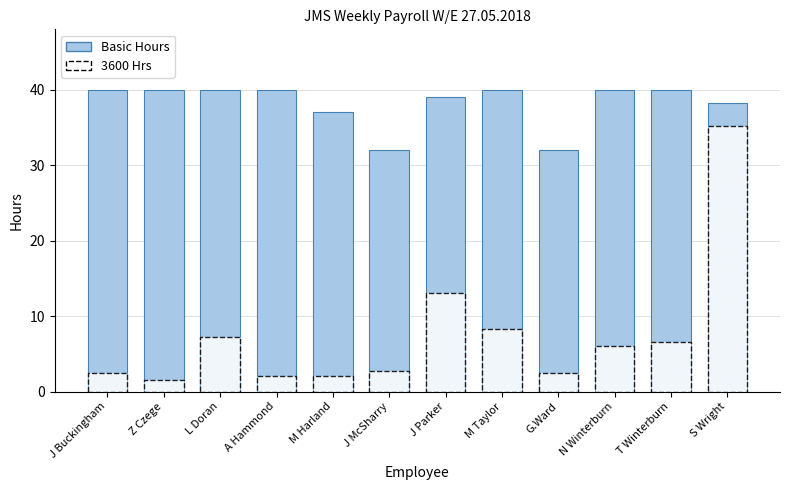

Is the value of 3600 Hrs at M Harland greater than the value of Basic Hours at Z Czege?

No